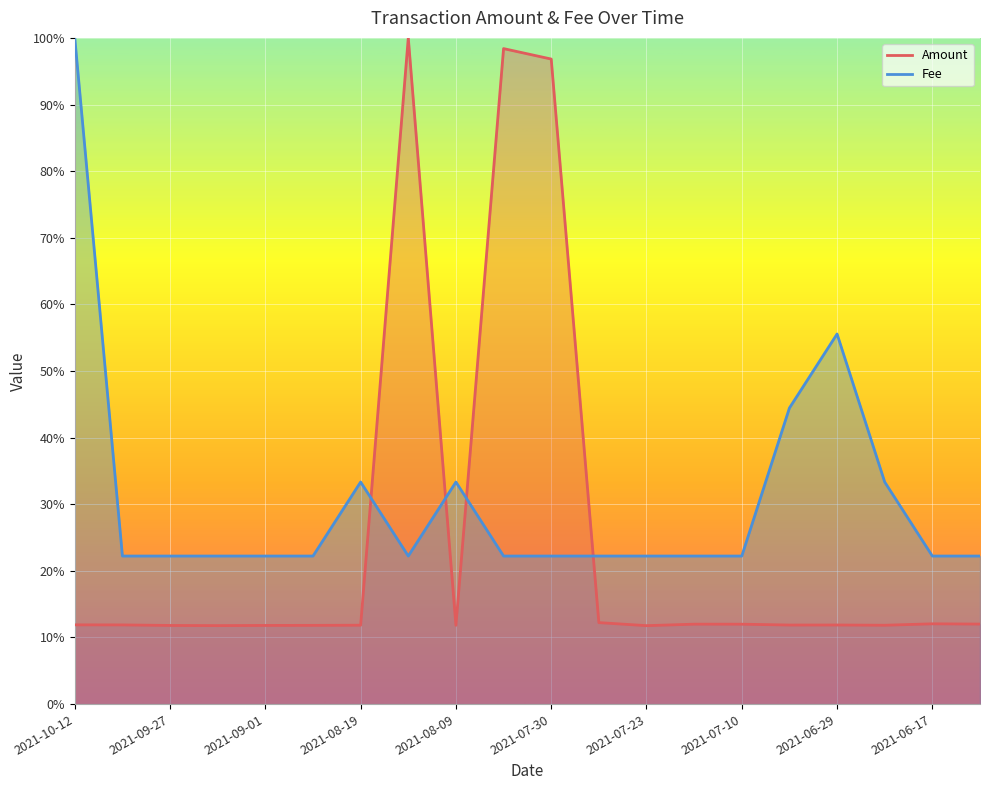

How many intersections are there between Fee and Amount?

4